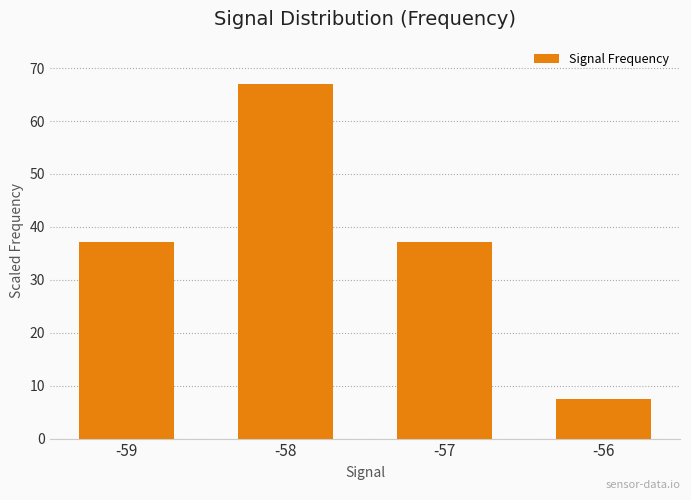

Count the number of data series in this chart.

1